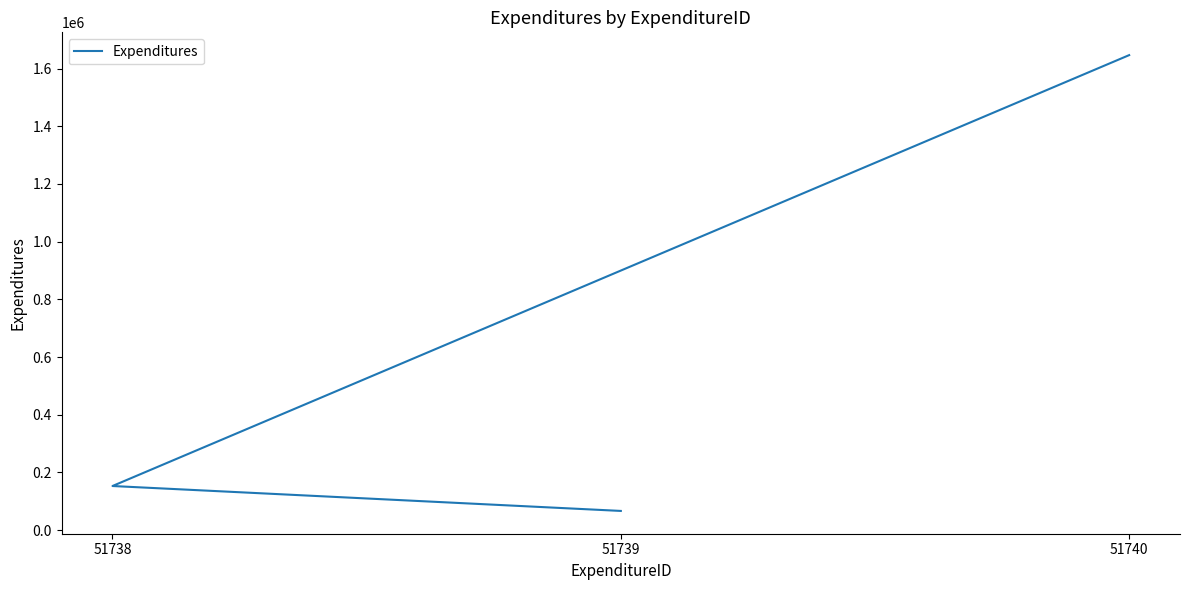

Between 51740 and 51738, which is larger?

51740